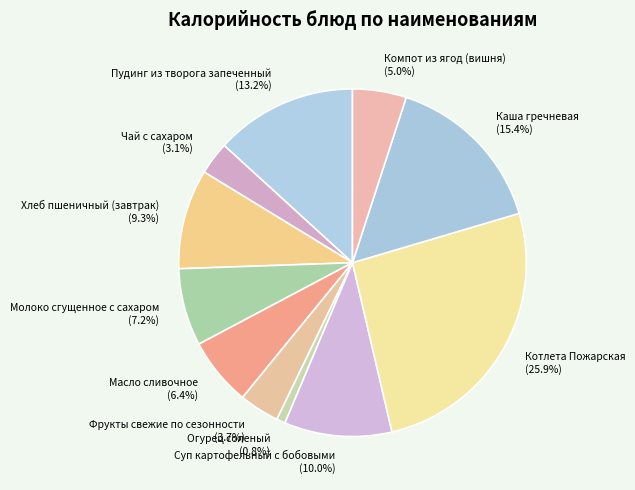

Is it true that Суп картофельный с бобовыми is 20% of the pie?

False